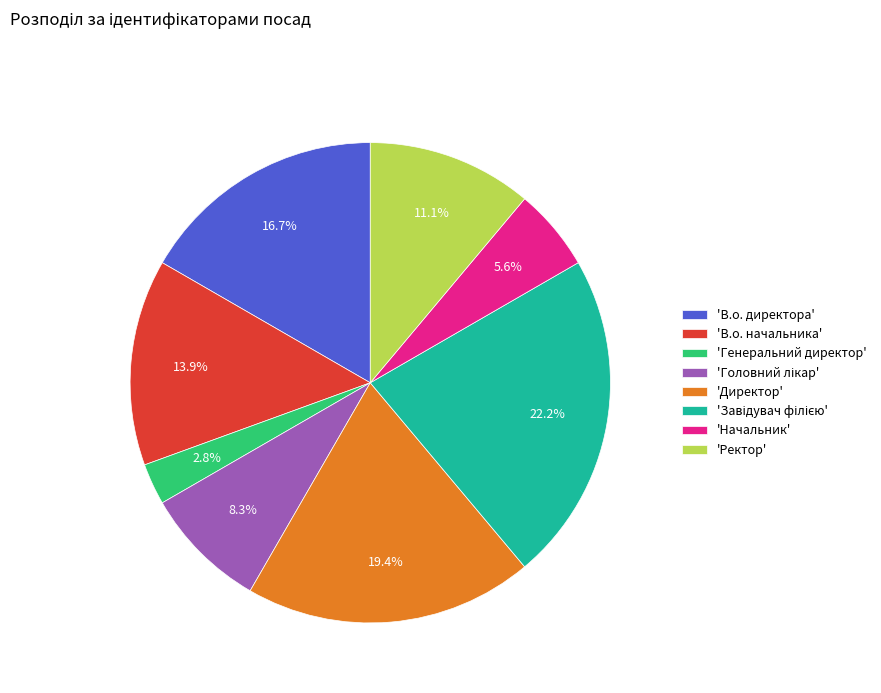

Approximately how many times larger is the value at 'В.о. начальника' compared to 'Начальник'?

2.5